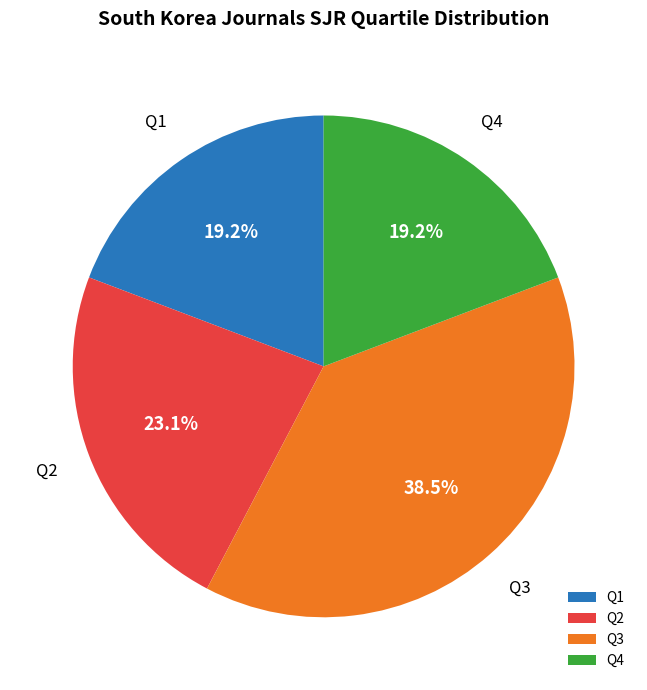

Is the sum of Q2 and Q1 greater than half?

No